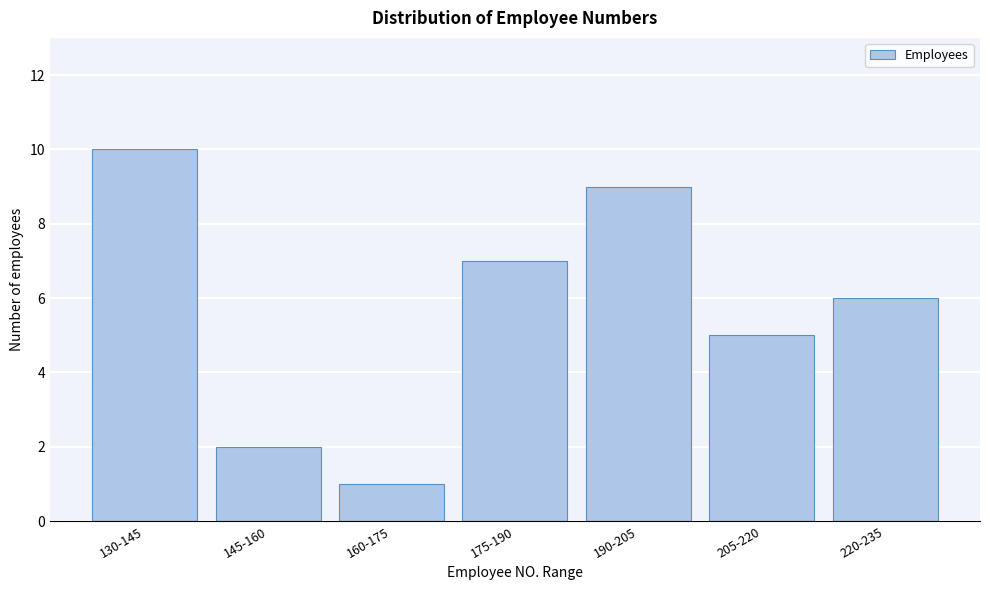

Reading left to right, what are all the values shown in this chart?

10	2	1	7	9	5	6